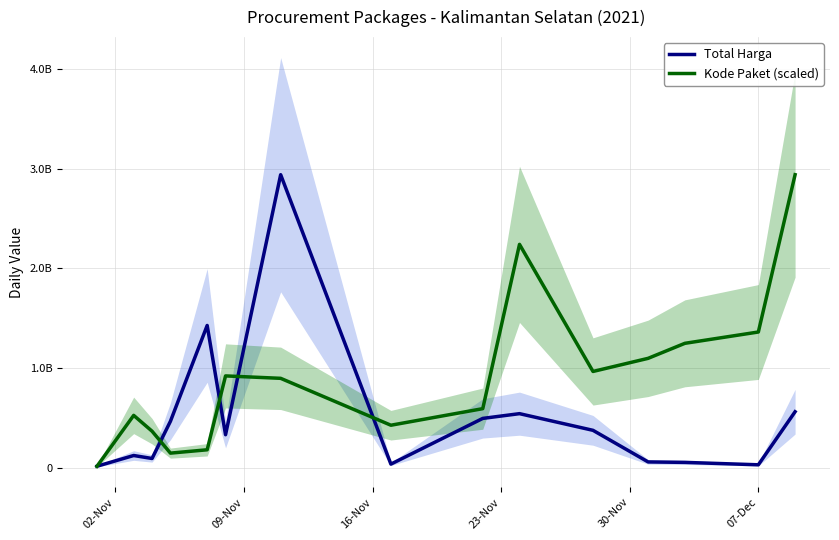

True or false: Total Harga has a value of 938184759.1 at 9.

False